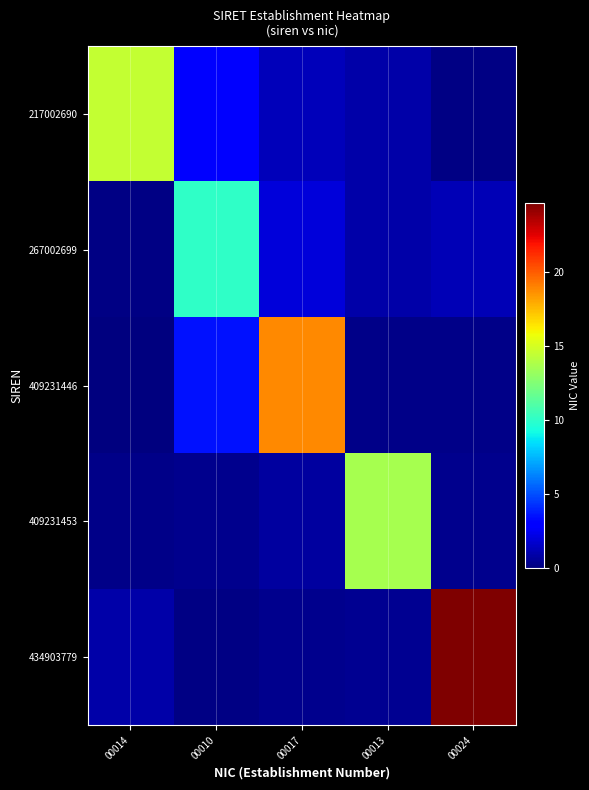

Reading left to right, extract all data points from this chart.

217002690: 00014=14.5	00010=3.0	00017=1.3	00013=0.9	00024=0.2
267002699: 00014=0.2	00010=10.1	00017=2.0	00013=0.9	00024=1.2
409231446: 00014=0.0	00010=3.5	00017=18.8	00013=0.2	00024=0.2
409231453: 00014=0.2	00010=0.4	00017=0.7	00013=13.6	00024=0.3
434903779: 00014=0.9	00010=0.2	00017=0.3	00013=0.5	00024=24.6